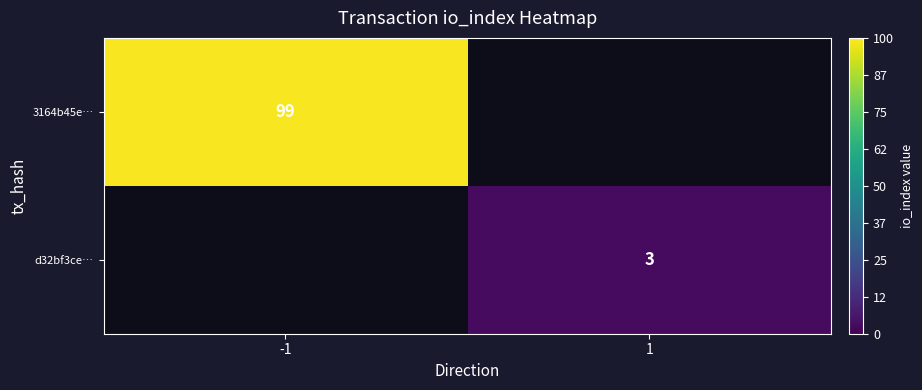

Is the value of 3164b45e… at -1 greater than the value of d32bf3ce… at 1?

Yes